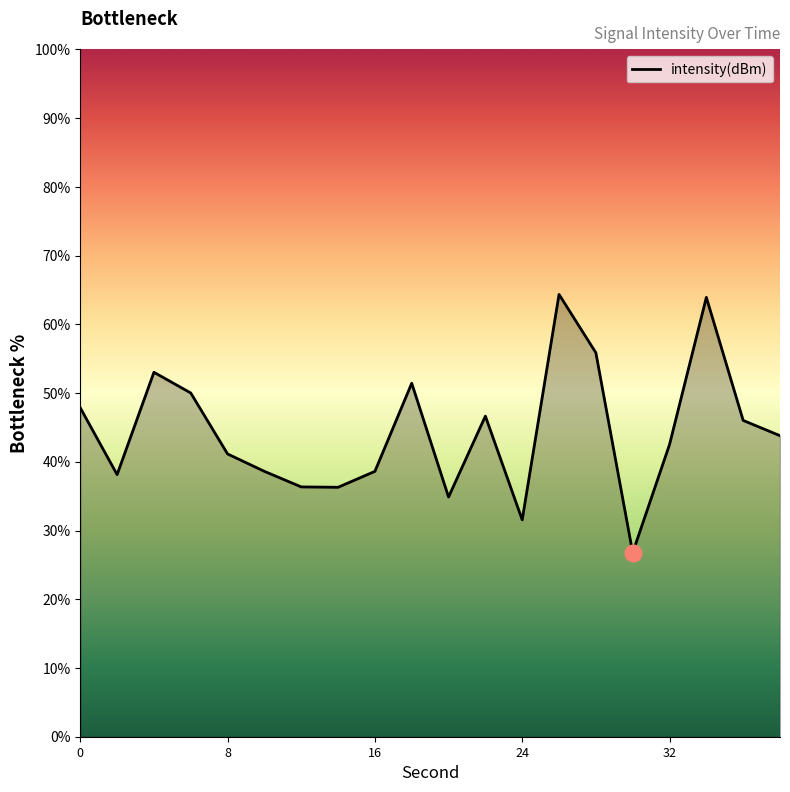

What is the difference between the maximum and minimum values?

37.6